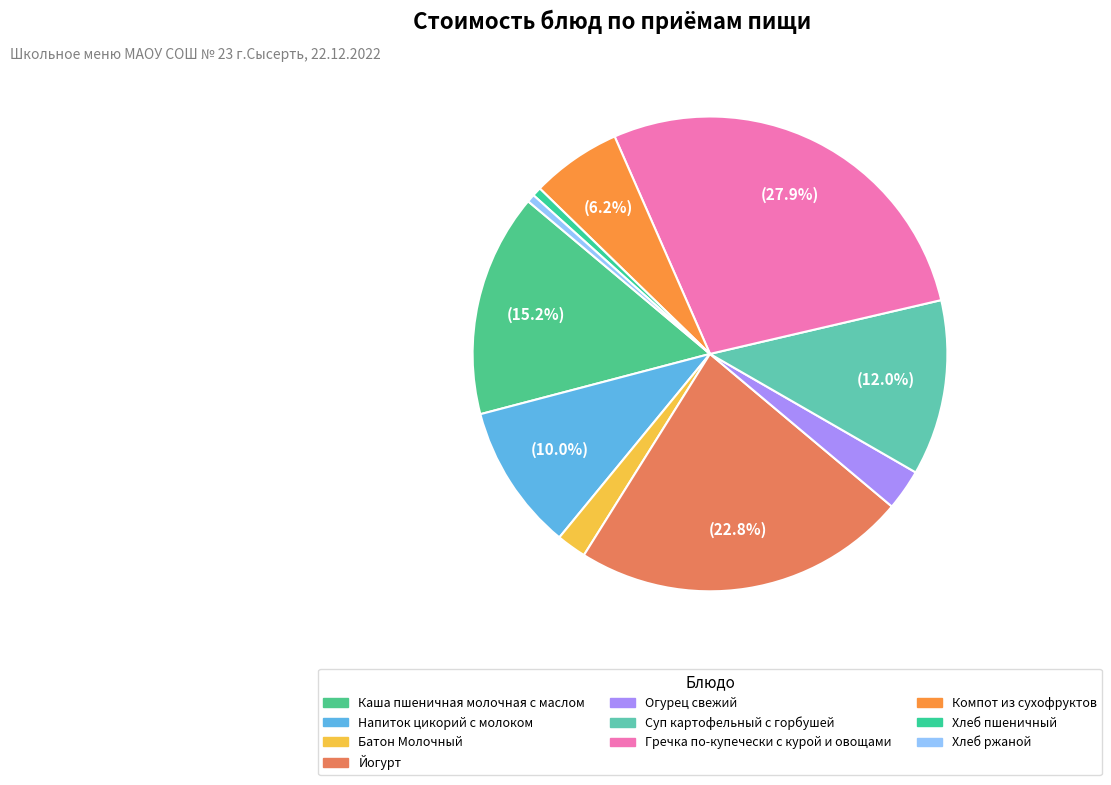

Combined, what portion of the pie is Батон Молочный and Каша пшеничная молочная с маслом?

17.2%